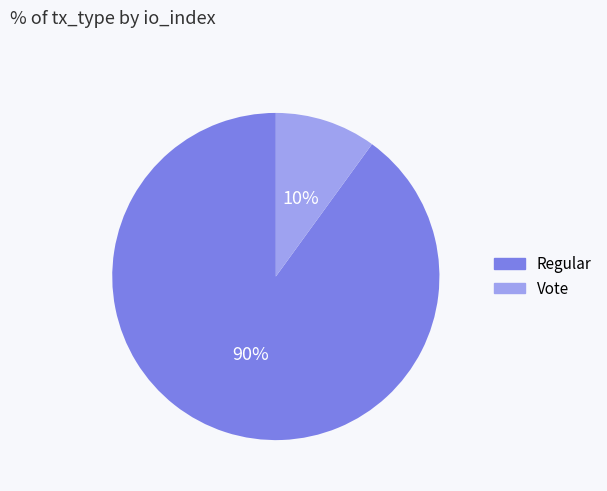

Which category has the biggest portion of the pie?

Regular